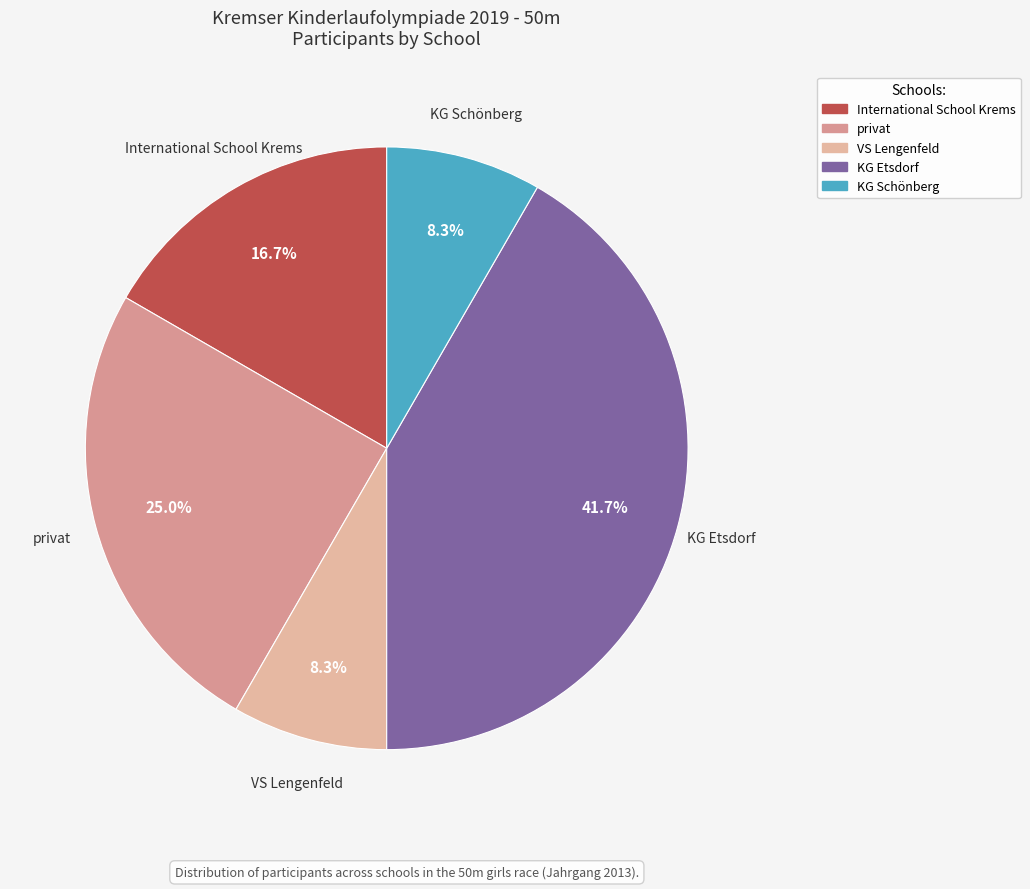

Does KG Etsdorf represent more than half of the total?

No